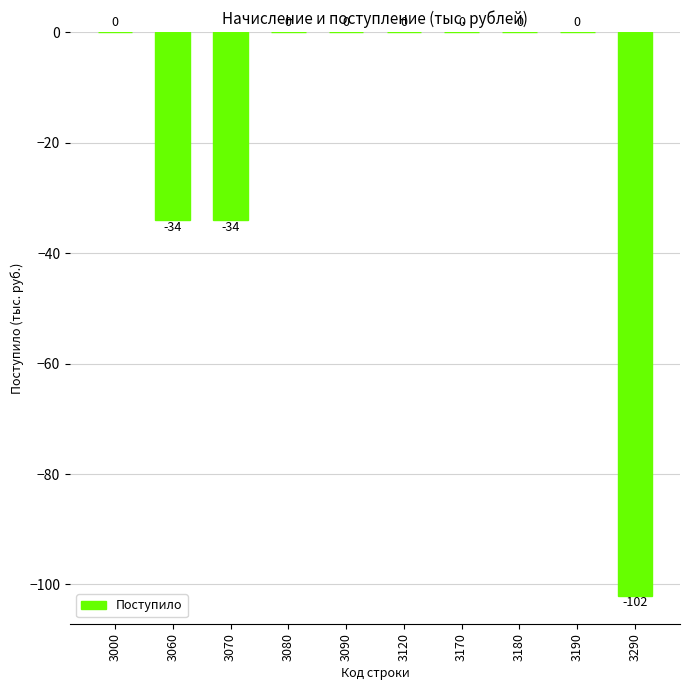

True or false: the data shows 0 at 3120.

True